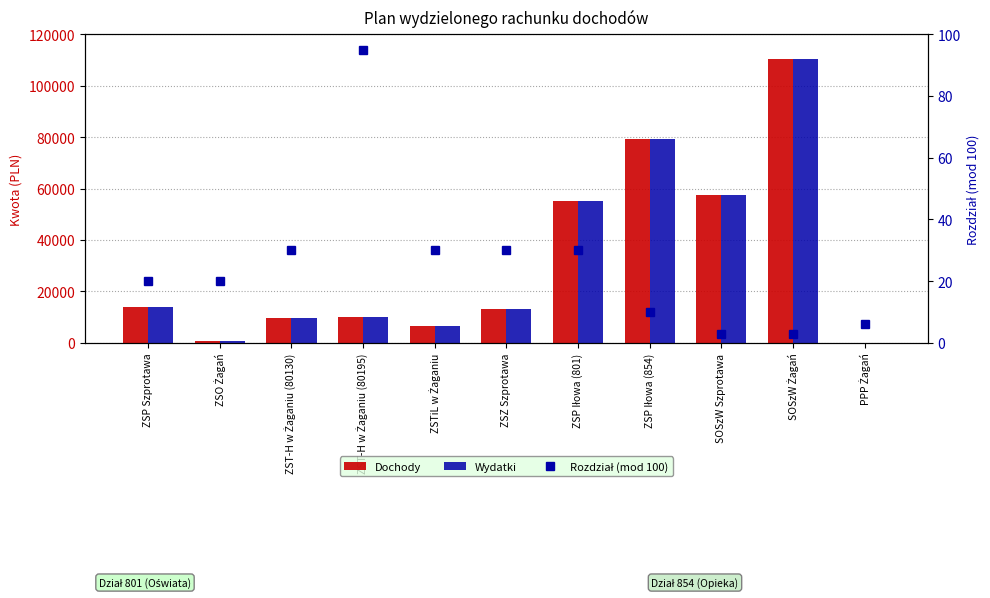

How many positive values does the Wydatki series have?

10